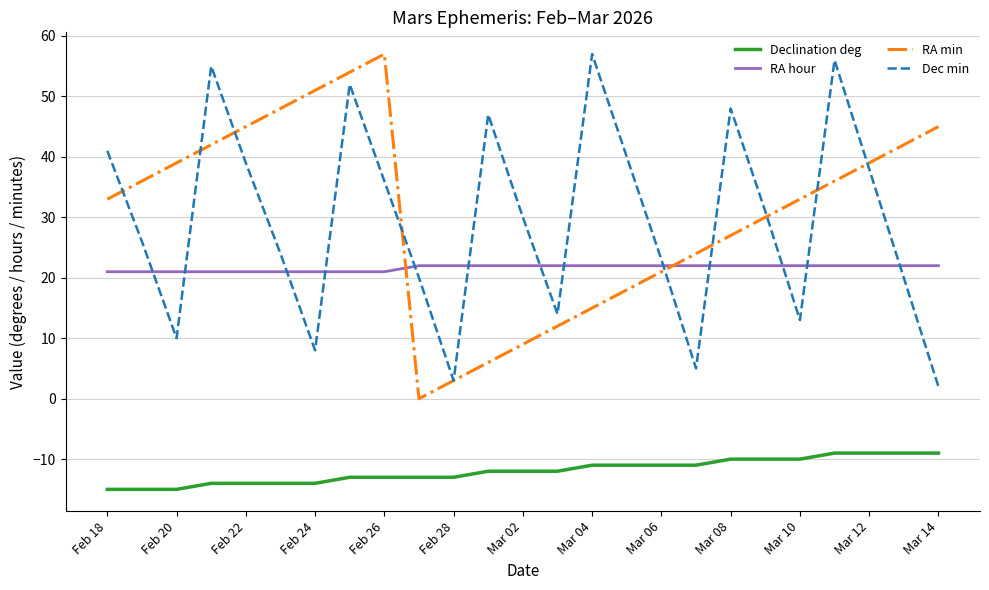

Count the number of categories in the chart.

25